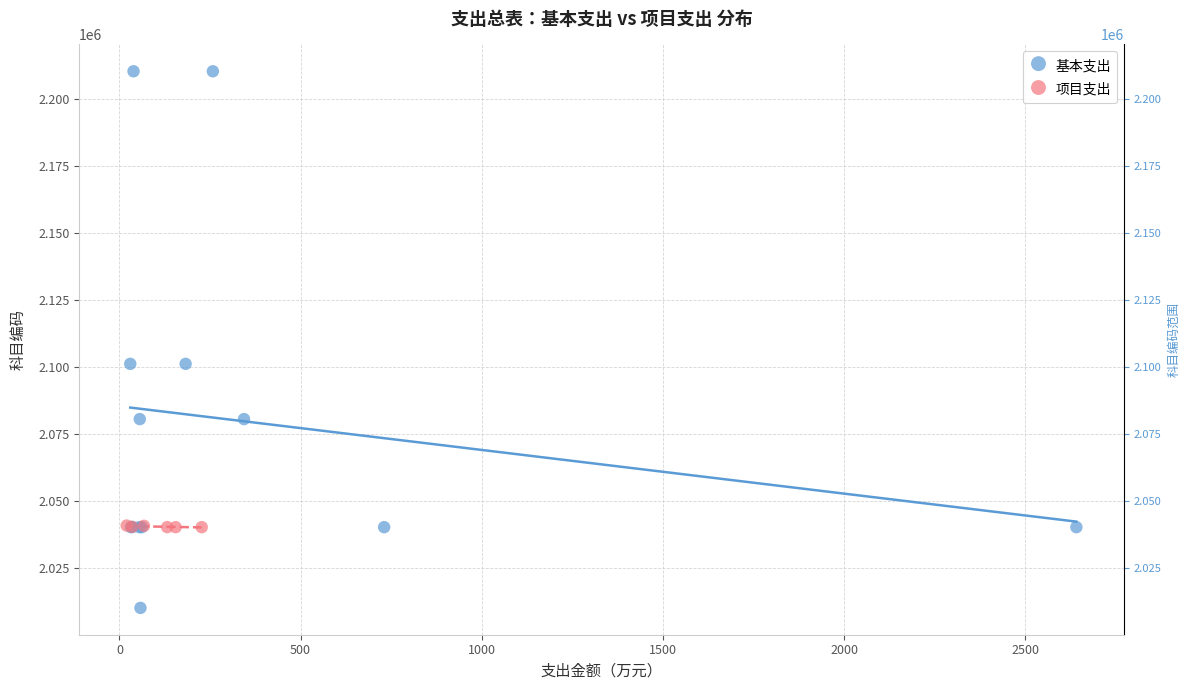

Which series reaches the maximum Y coordinate?

基本支出